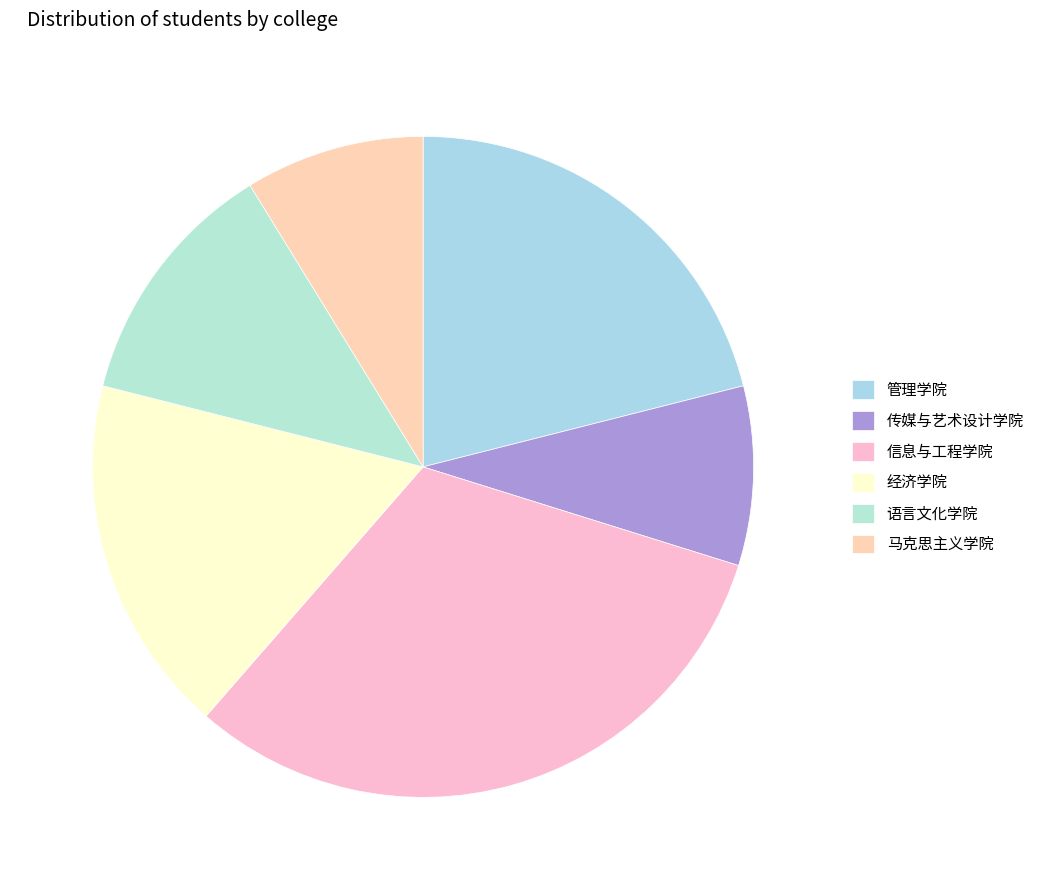

How many segments does this pie chart have?

6